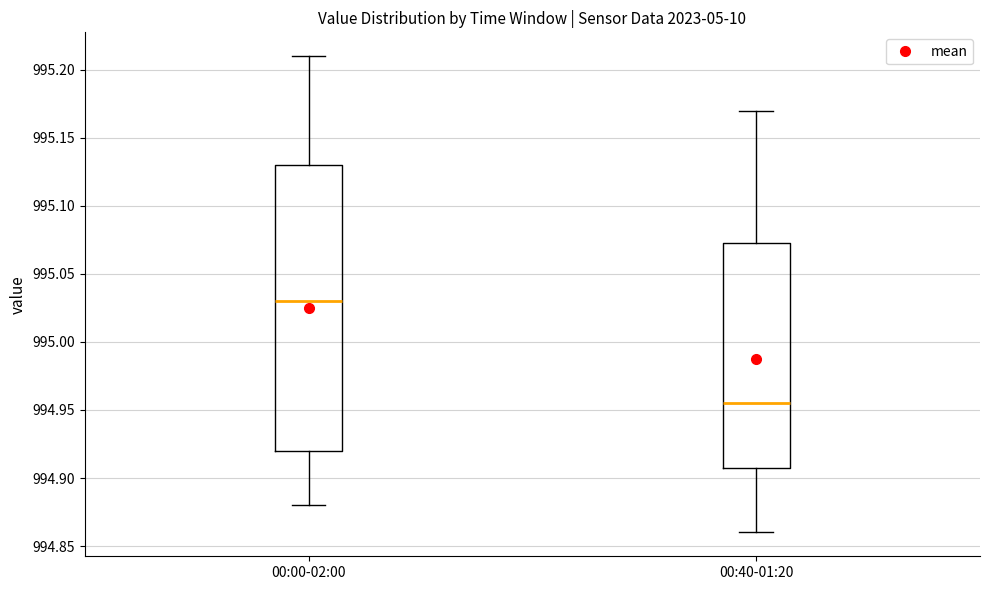

Where does the lower whisker of the box for 00:00-02:00 end on the y-axis? The values are not printed on the chart, so give them approximately, as read against the axis.

994.880